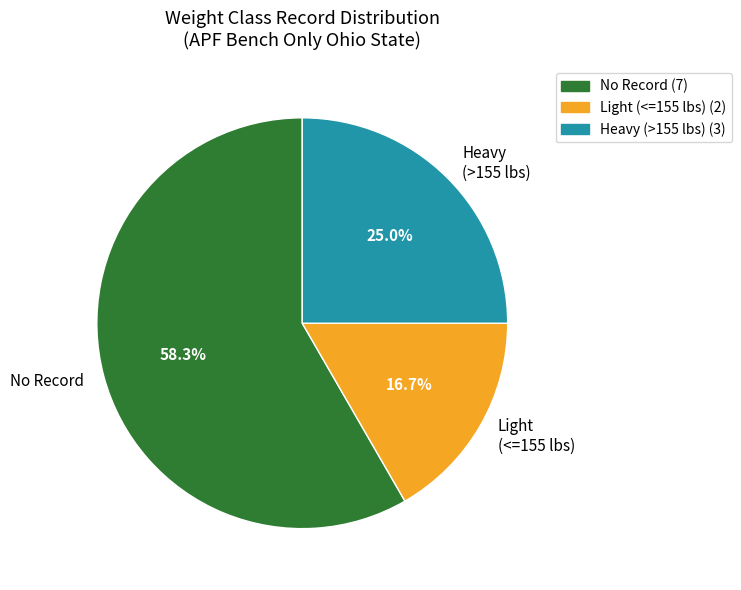

What percentage is NOT represented by No Record?

41.7%